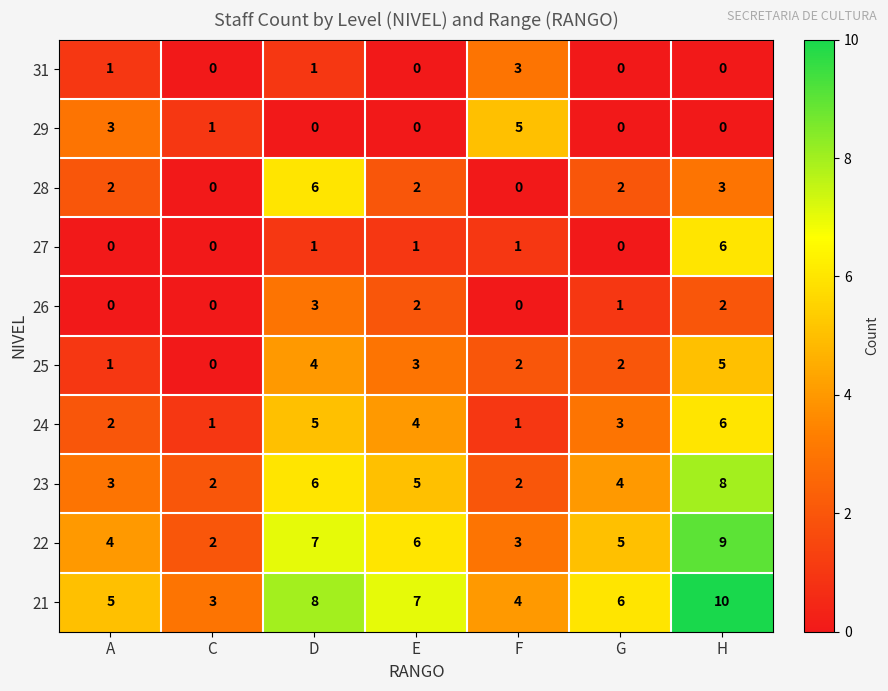

Which series has the largest total across all categories?

21